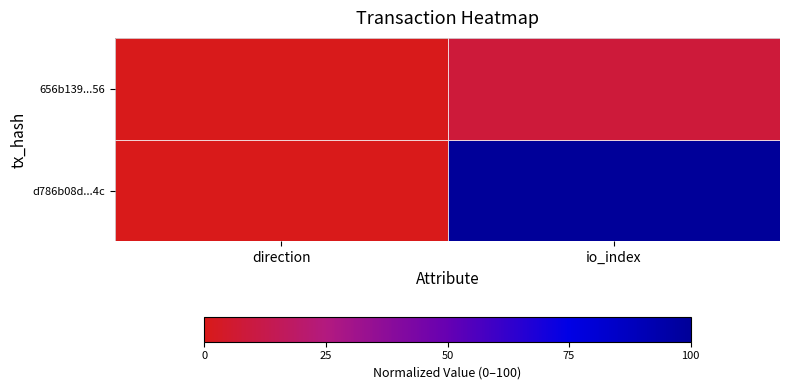

Reading right to left, extract all data points from this chart.

656b139...56: io_index=100.0	direction=0.0
d786b08d...4c: io_index=8.1	direction=0.5